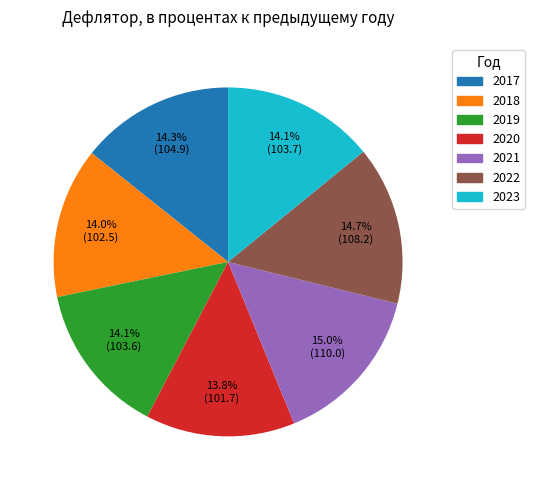

Does any single category account for the majority?

No